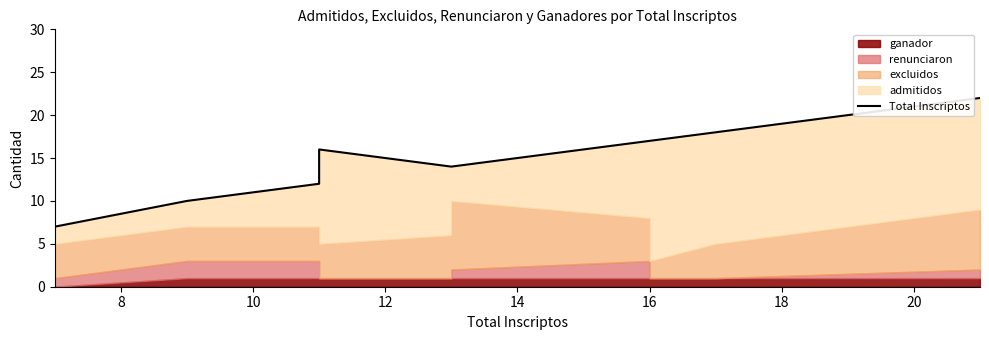

How many points are higher than both their immediate neighbors (excluding endpoints)?

1